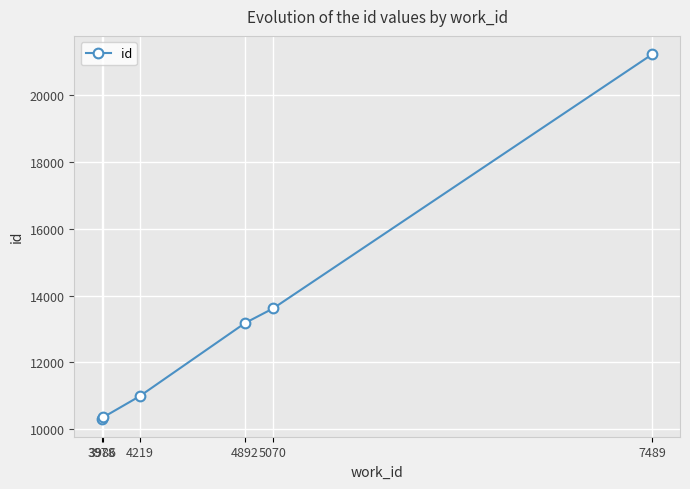

What is the smallest value displayed?

10322